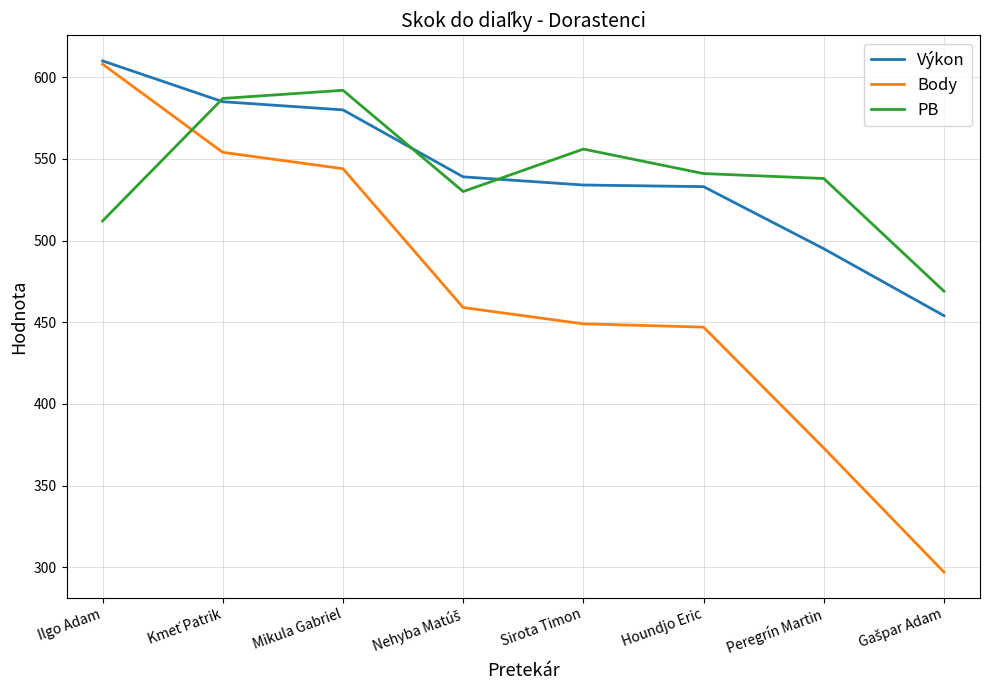

What is the sum of all Výkon values?

4330